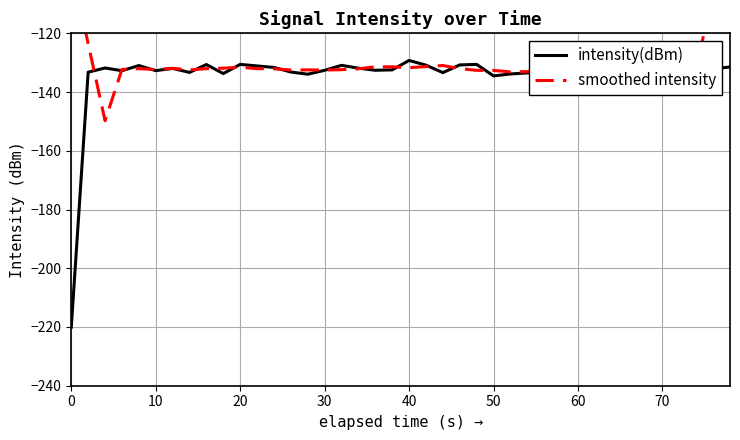

What is the sum of all smoothed intensity values?

-5173.3